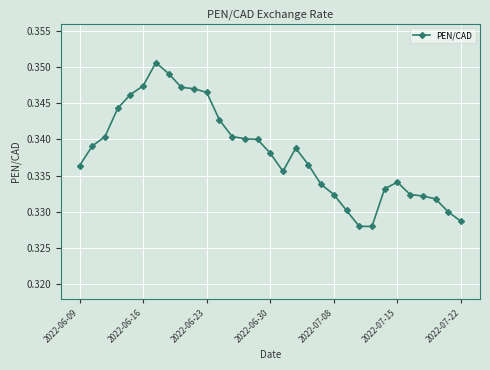

How many series are shown in this chart?

1